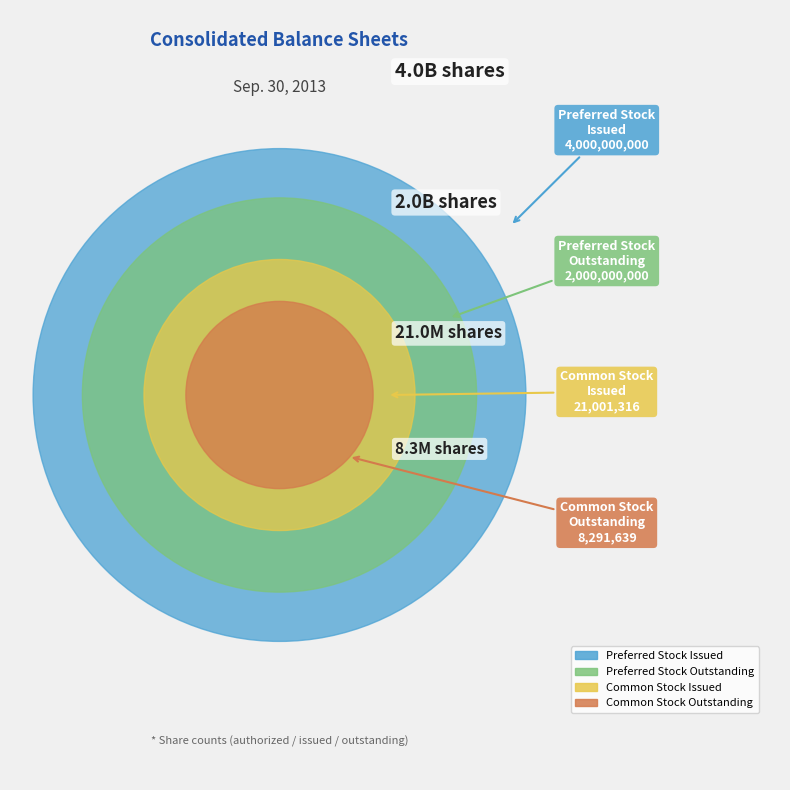

Count the number of slices in the pie.

4